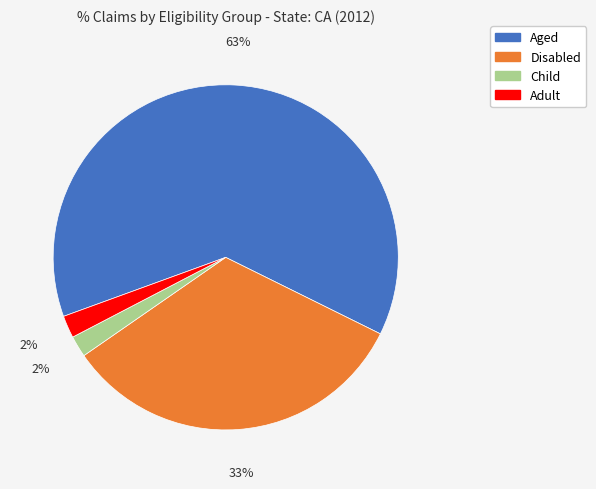

The Aged slice represents 63% of the pie. True or false?

True